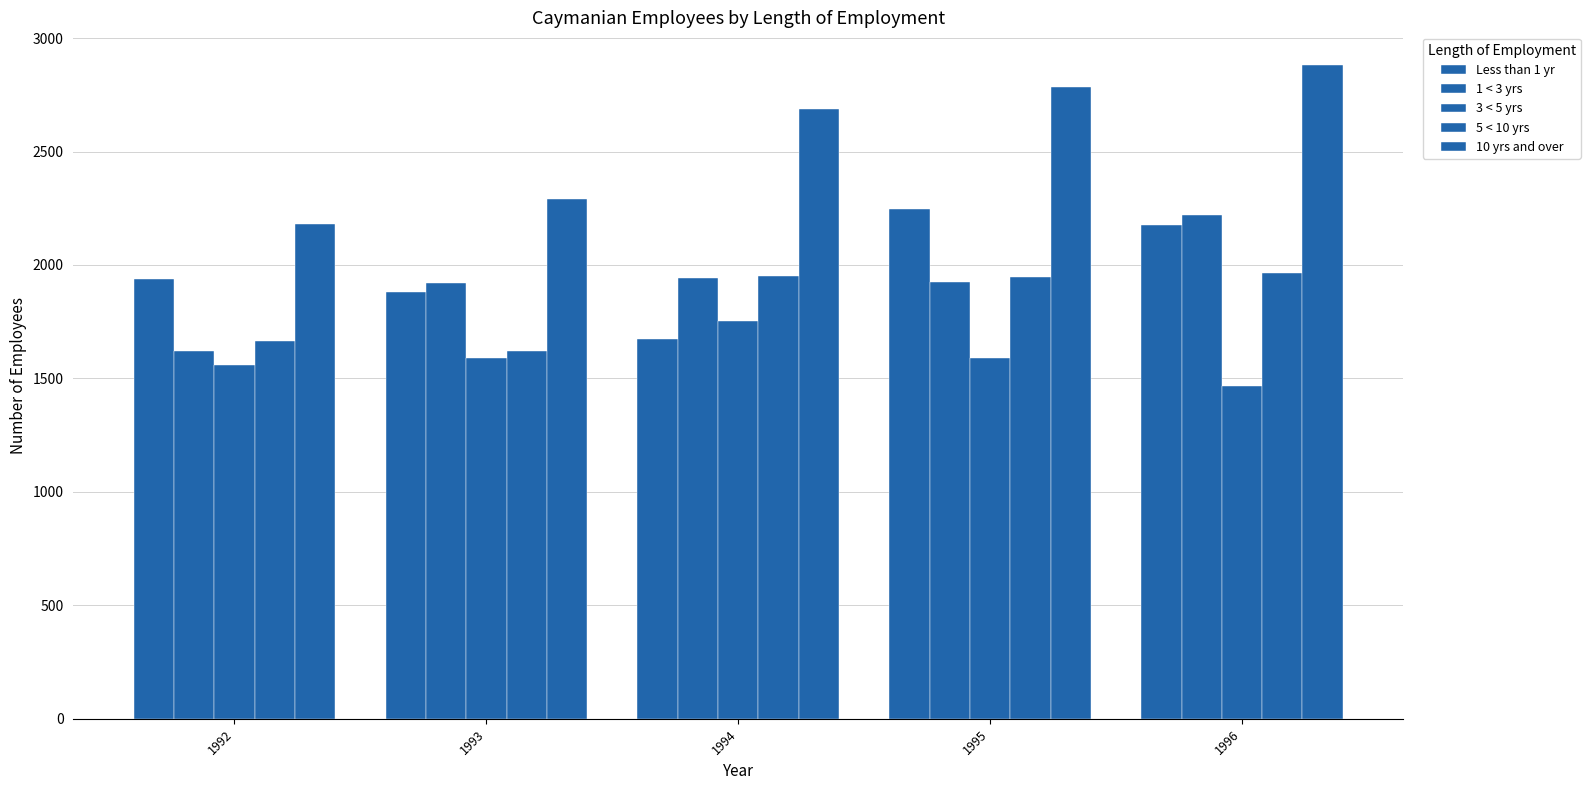

Rank the series at 1996 from highest to lowest value.

10 yrs and over, 1 < 3 yrs, Less than 1 yr, 5 < 10 yrs, 3 < 5 yrs